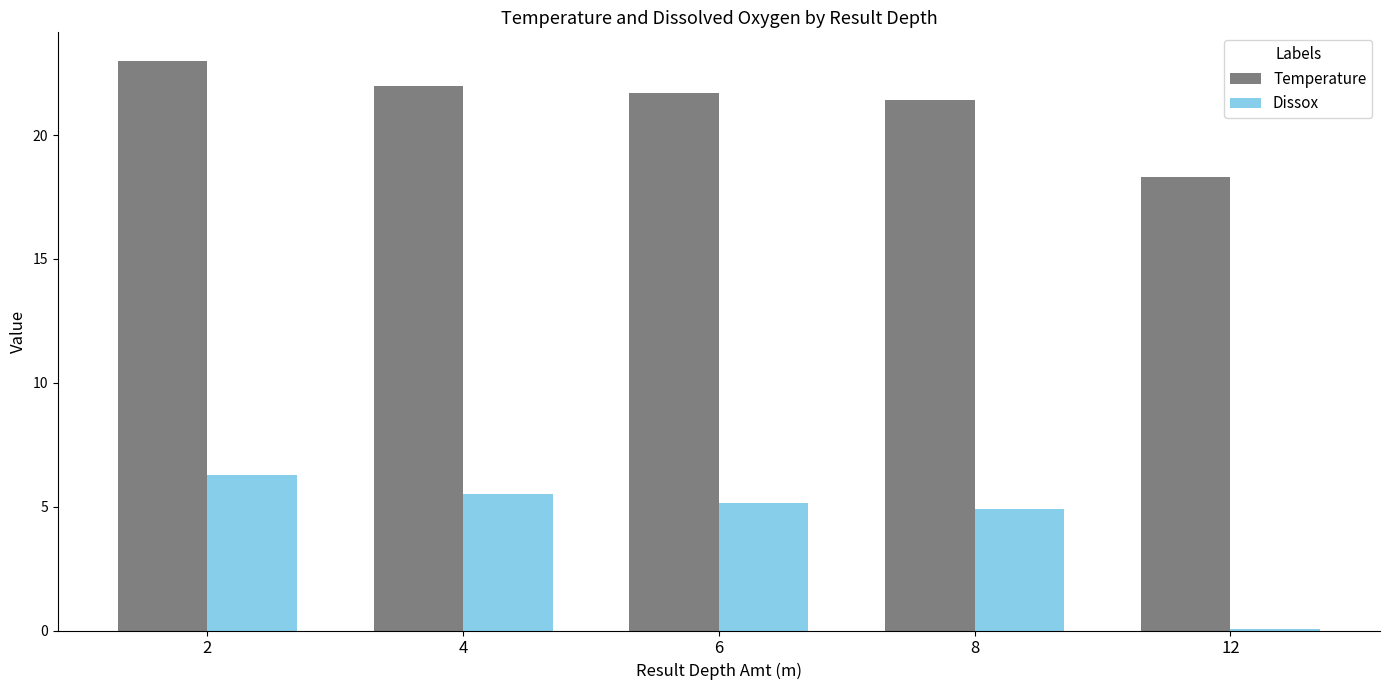

At which label does Temperature reach its peak?

2